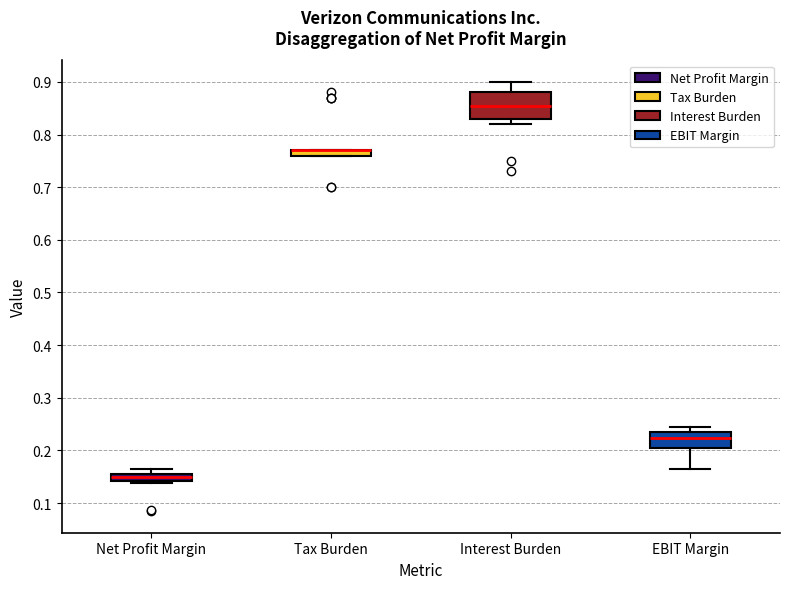

Comparing the boxes themselves (not the whiskers), which one is the tallest?

Interest Burden